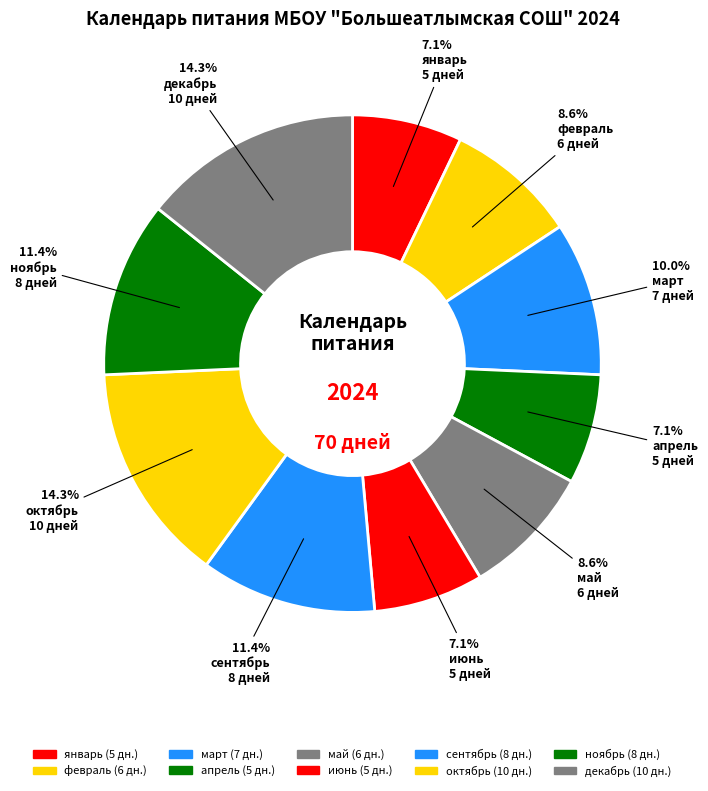

To the nearest percent, what is the difference between the апрель and сентябрь slice percentages?

4%